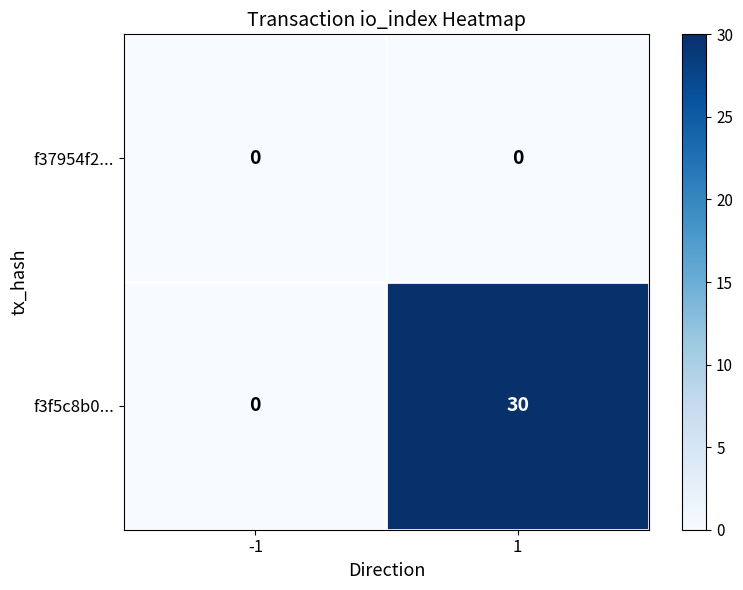

How many series are shown in this chart?

2